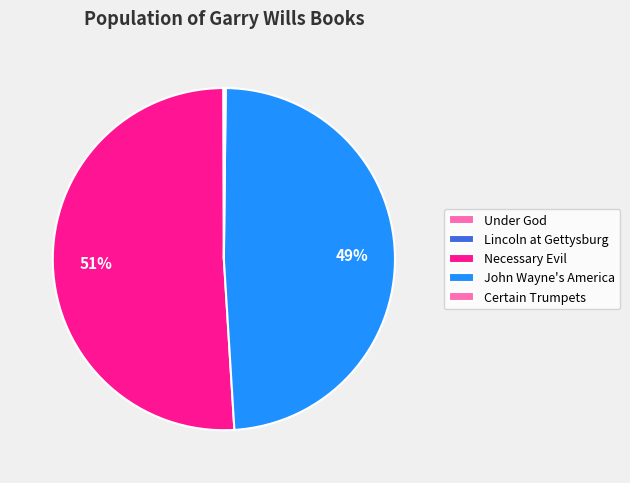

Is there any slice that represents more than half of the pie?

Yes